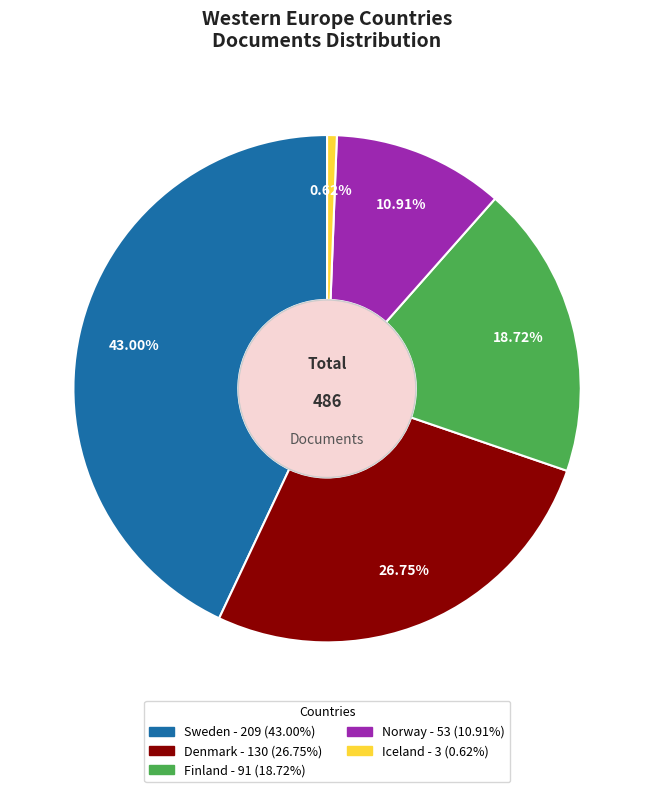

To the nearest percent, what is the combined percentage of Finland and Sweden?

62%